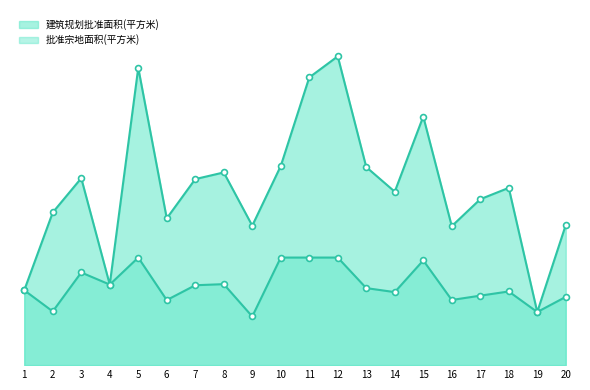

Is the value of 建筑规划批准面积(平方米) at 19 greater than the value of 批准宗地面积(平方米) at 9?

Yes